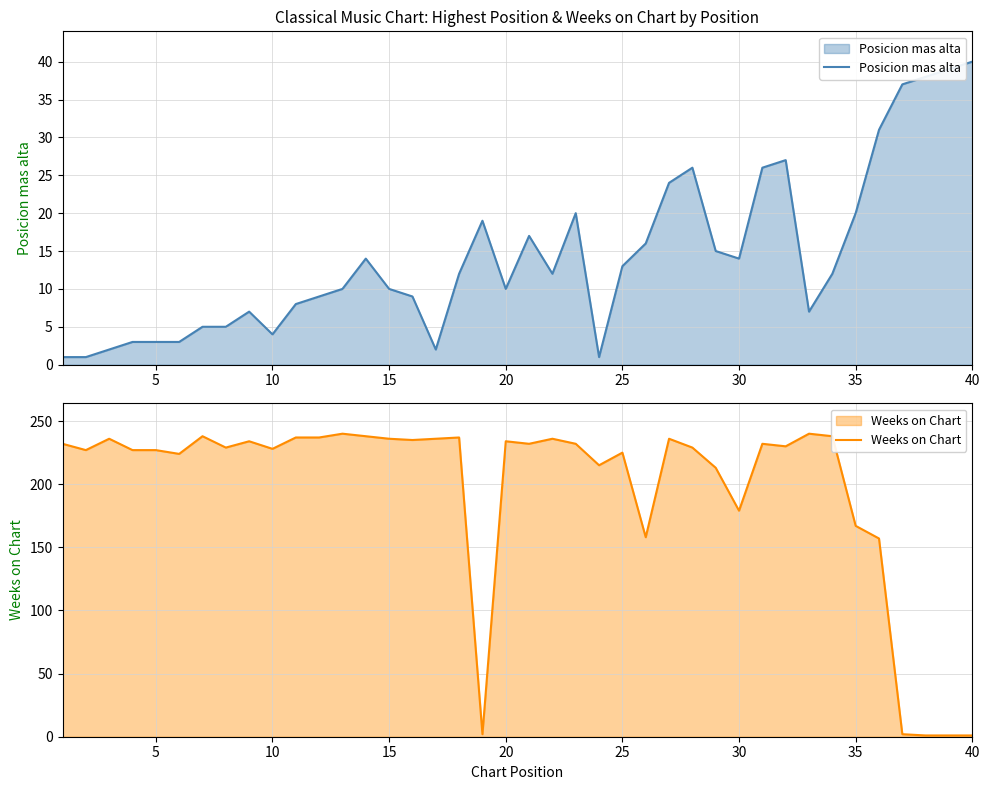

True or false: Posicion mas alta has a value of 4 at 10.

True